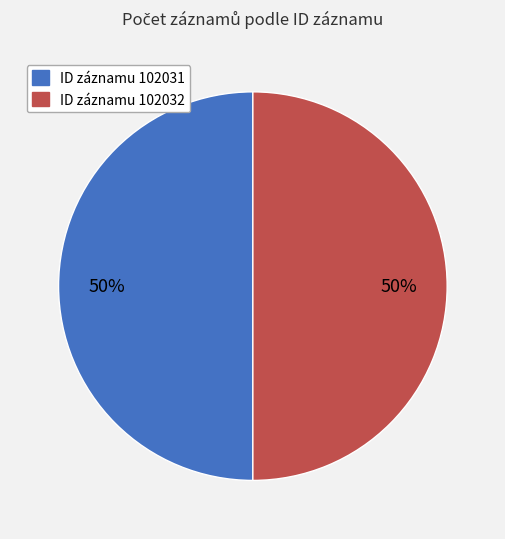

How many slices are in this pie chart?

2